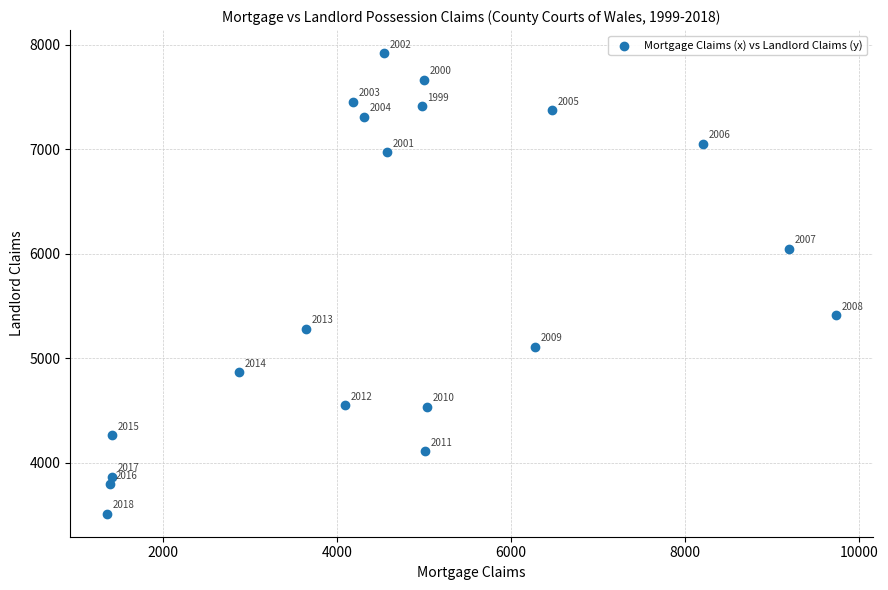

What is the range of Y values (max minus min)?

4405